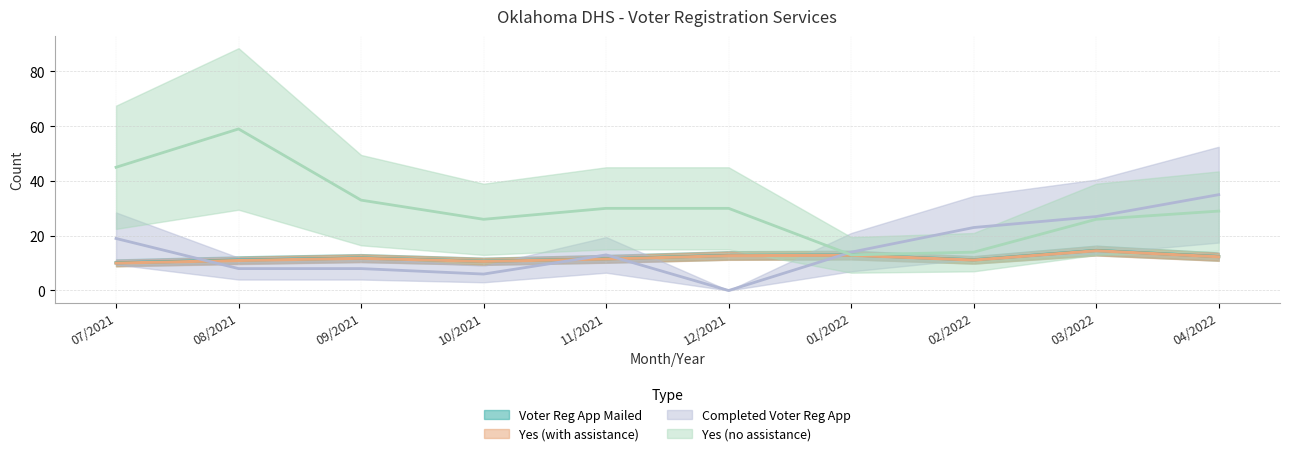

Where is Yes (with assistance) nearest to the value 12?

09/2021